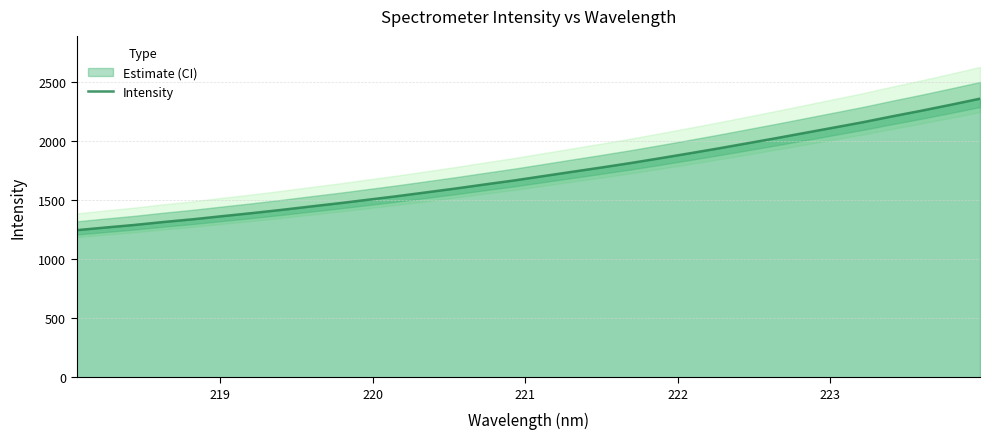

What is the greatest value displayed?

2357.9